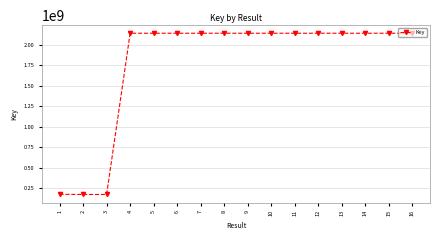

What is the sum of the values at 16 and 11?

4275409202